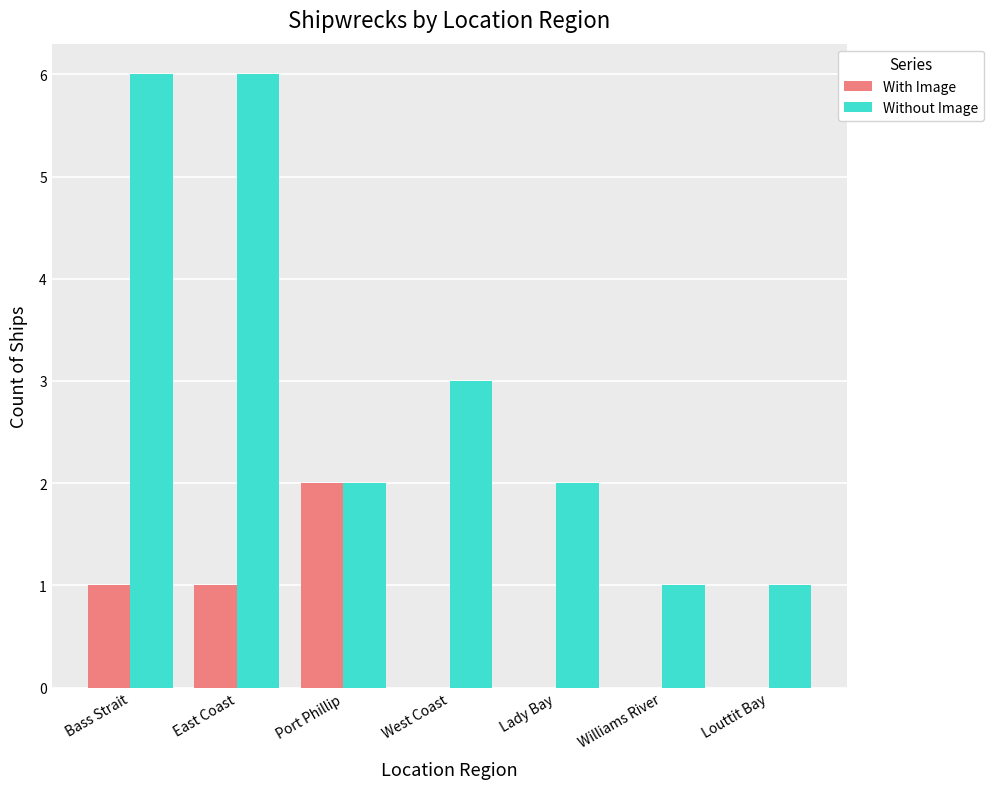

Reading right to left, extract all data points from this chart.

With Image: Louttit Bay=0	Williams River=0	Lady Bay=0	West Coast=0	Port Phillip=2	East Coast=1	Bass Strait=1
Without Image: Louttit Bay=1	Williams River=1	Lady Bay=2	West Coast=3	Port Phillip=2	East Coast=6	Bass Strait=6